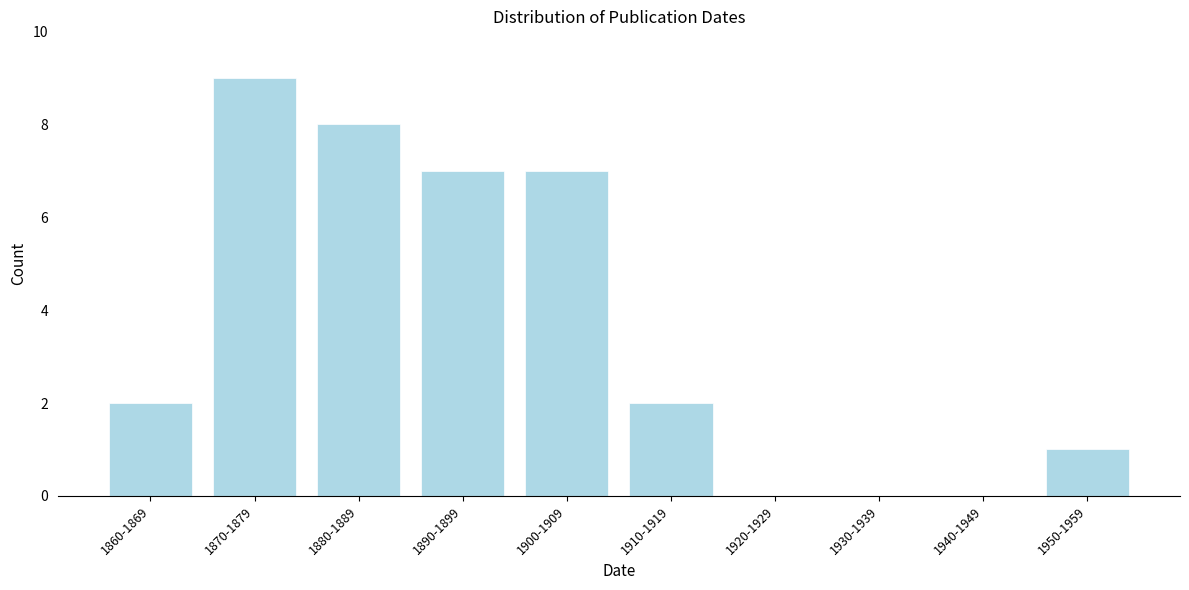

Reading right to left, list all the values displayed in this chart.

1950-1959=1	1940-1949=0	1930-1939=0	1920-1929=0	1910-1919=2	1900-1909=7	1890-1899=7	1880-1889=8	1870-1879=9	1860-1869=2